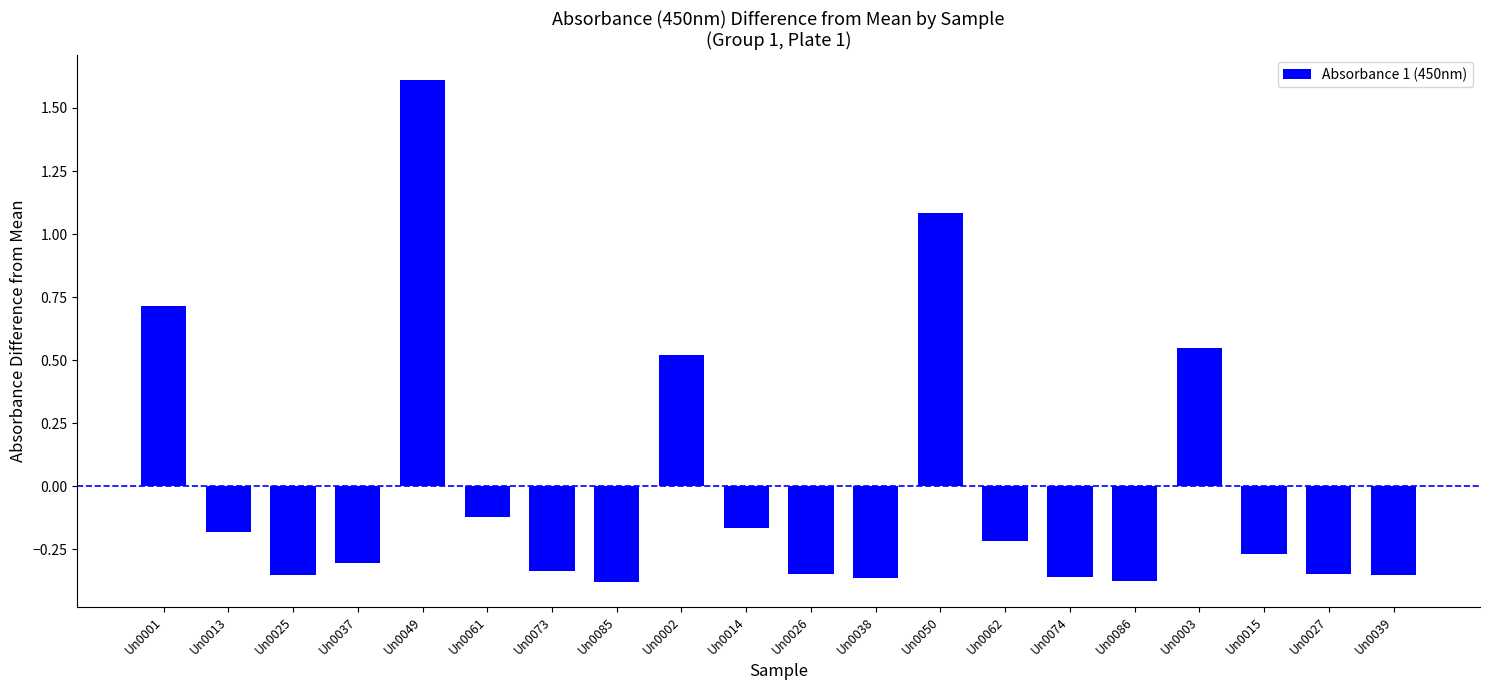

What is the approximate value at Un0050?

1.1